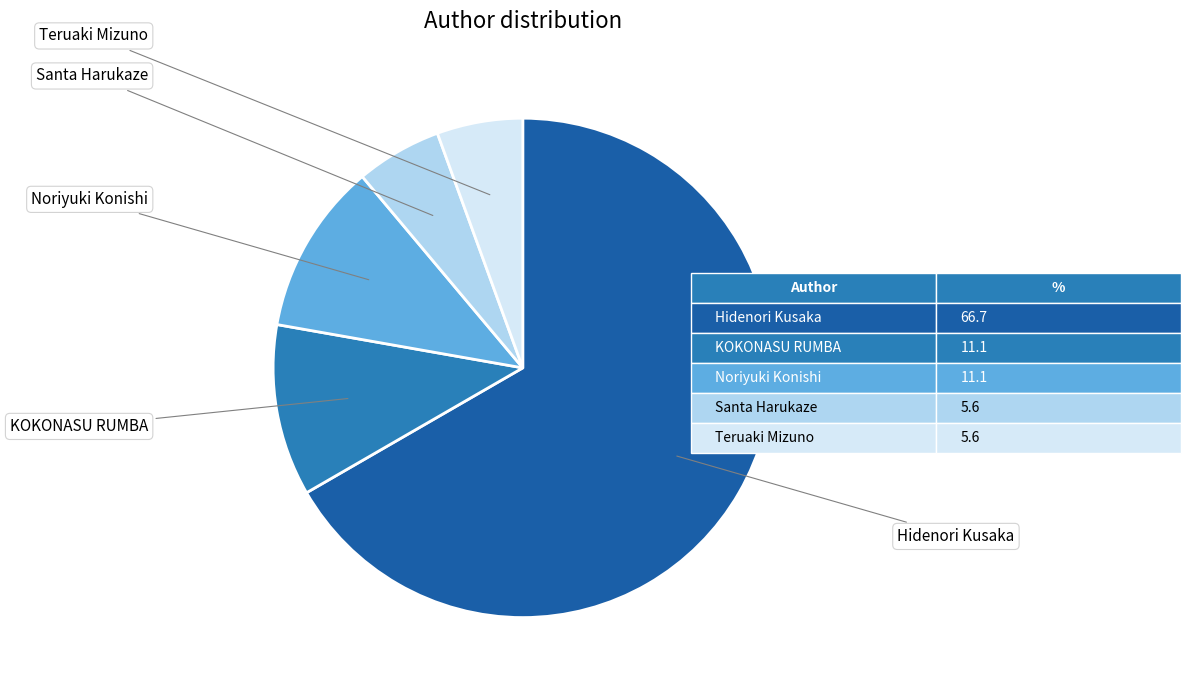

To the nearest percent, what is the difference between the largest and smallest slice percentages?

61%